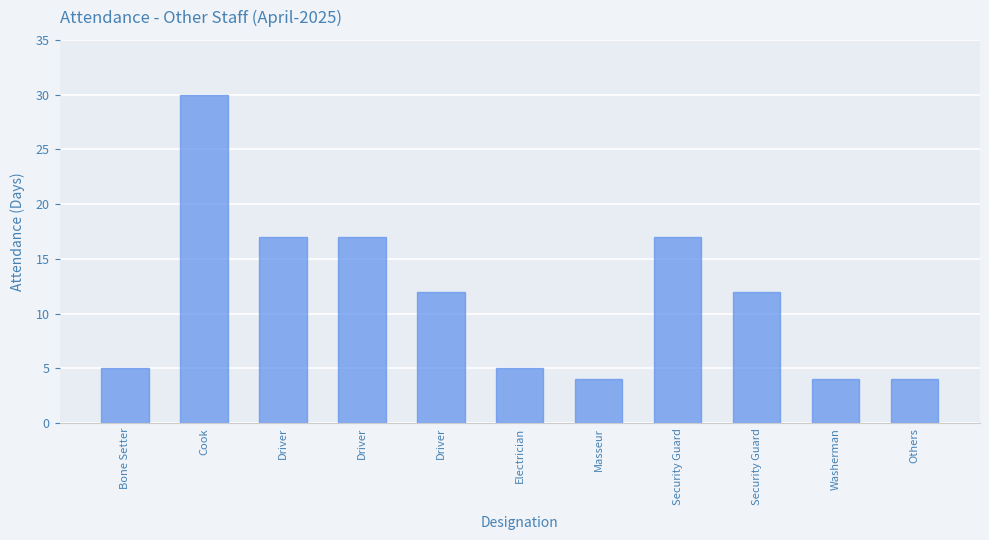

Does the chart contain any negative values?

No